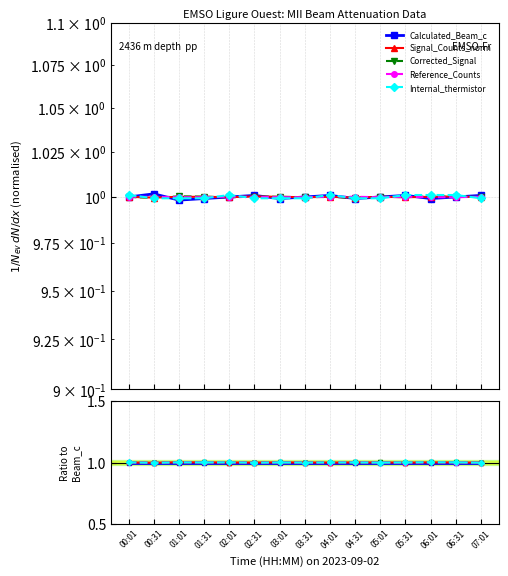

Between which two adjacent categories do Reference_Counts and Internal_thermistor first intersect?

00:01 and 00:31